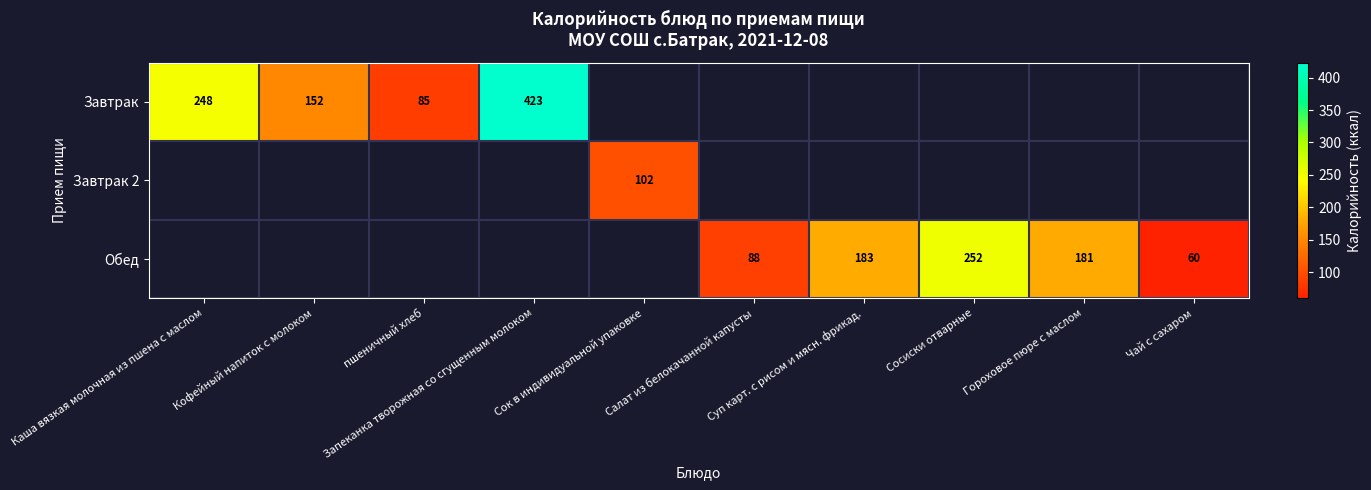

True or false: Завтрак has a value of 84.8 at пшеничный хлеб.

True